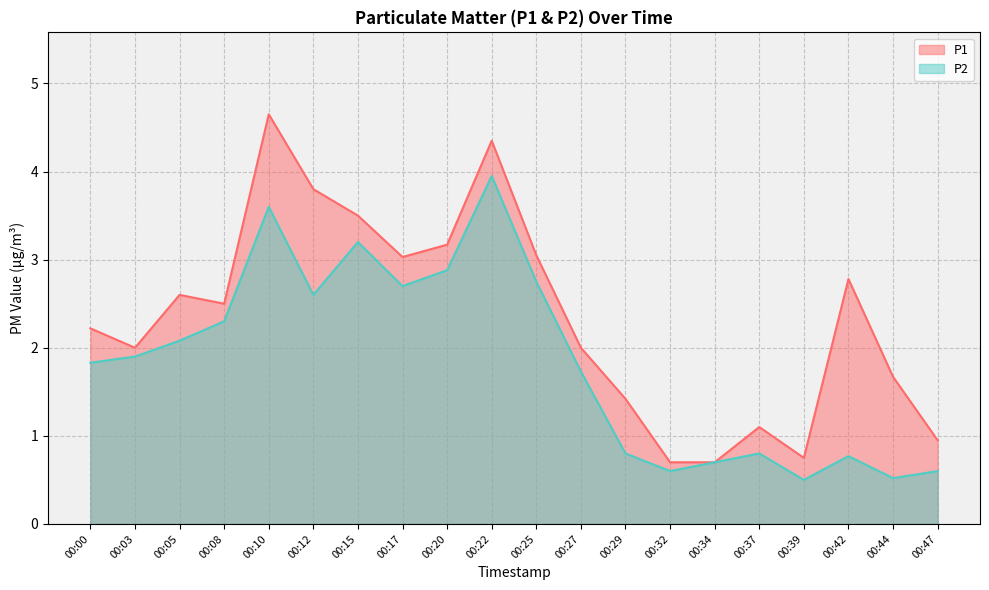

What is the spread (max minus min) of values at 00:39?

0.2